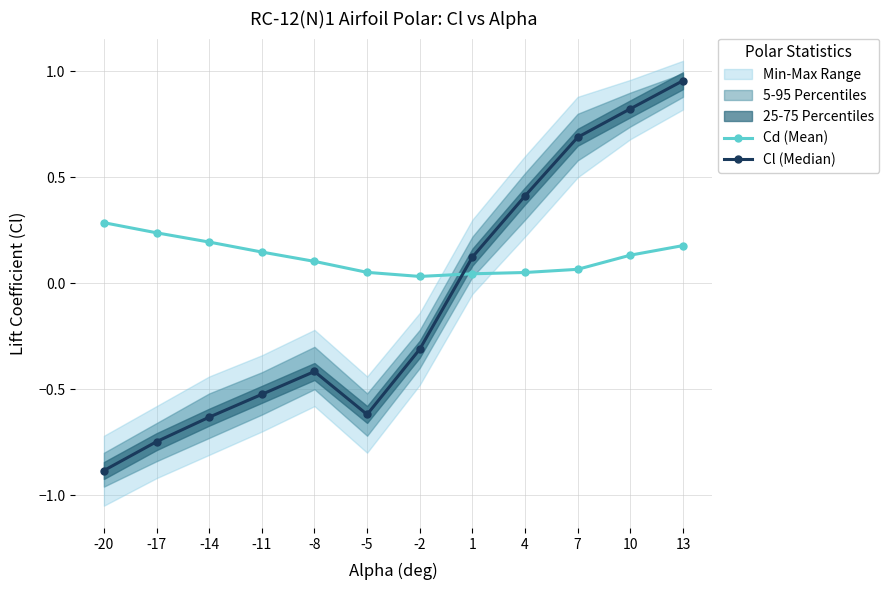

Reading left to right, list all the values displayed in this chart.

Cd (Mean): -20=0.3	-17=0.2	-14=0.2	-11=0.1	-8=0.1	-5=0.1	-2=0.0	1=0.0	4=0.1	7=0.1	10=0.1	13=0.2
Cl (Median): -20=-0.9	-17=-0.7	-14=-0.6	-11=-0.5	-8=-0.4	-5=-0.6	-2=-0.3	1=0.1	4=0.4	7=0.7	10=0.8	13=1.0